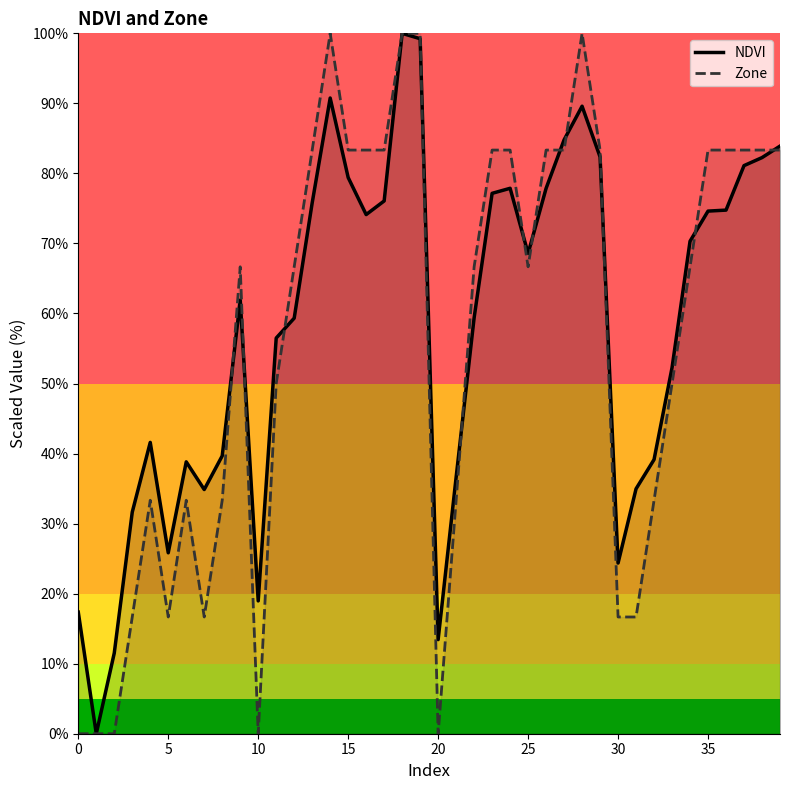

Which series has the largest range (max minus min)?

NDVI